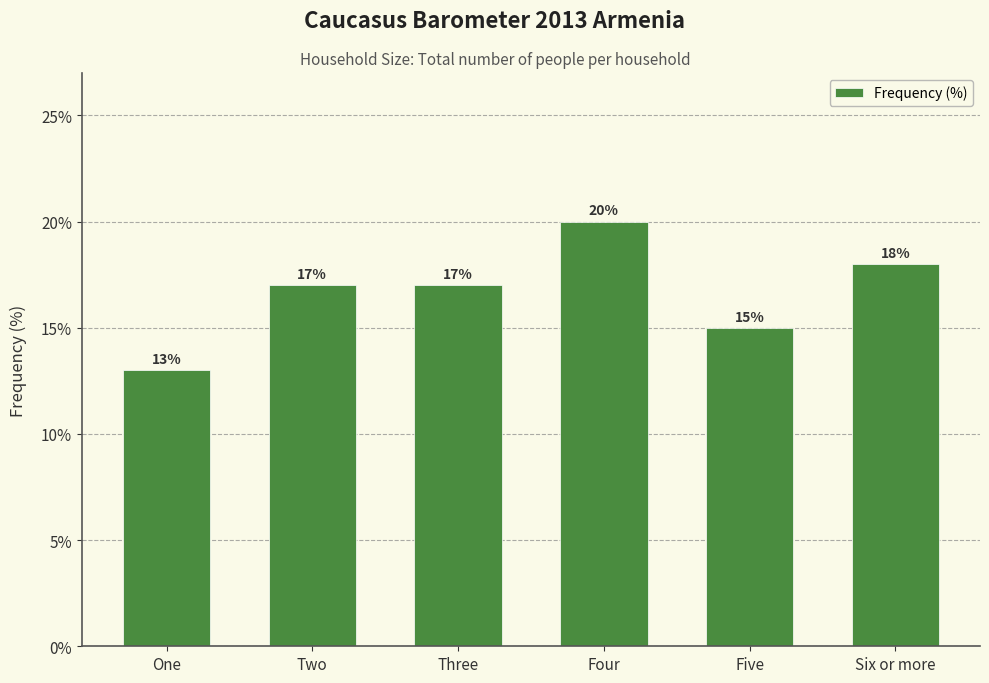

How many distinct data groups are displayed?

1